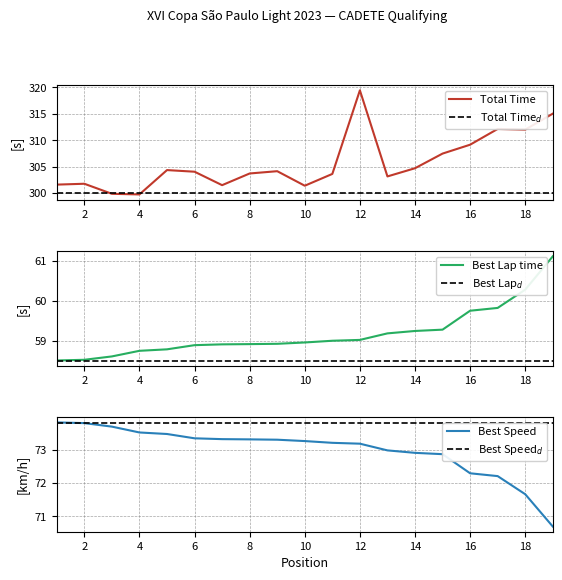

Reading left to right, extract all data points from this chart.

Total Time: 1=301.6	2=301.8	3=299.9	4=299.7	5=304.4	6=304.0	7=301.5	8=303.7	9=304.1	10=301.4	11=303.6	12=319.5	13=303.1	14=304.7	15=307.5	16=309.2	17=312.1	18=312.0	19=315.0
Best Lap time: 1=58.5	2=58.5	3=58.6	4=58.8	5=58.8	6=58.9	7=58.9	8=58.9	9=58.9	10=59.0	11=59.0	12=59.0	13=59.2	14=59.3	15=59.3	16=59.8	17=59.8	18=60.3	19=61.1
Best Speed: 1=73.8	2=73.8	3=73.7	4=73.5	5=73.5	6=73.3	7=73.3	8=73.3	9=73.3	10=73.3	11=73.2	12=73.2	13=73.0	14=72.9	15=72.9	16=72.3	17=72.2	18=71.7	19=70.7